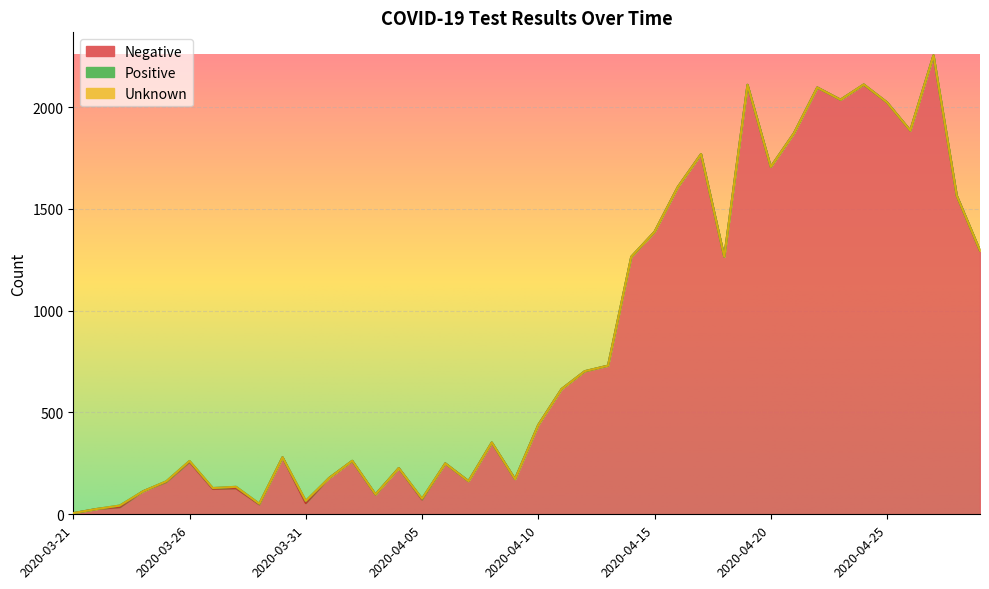

What position from the left is 2020-04-19?

30